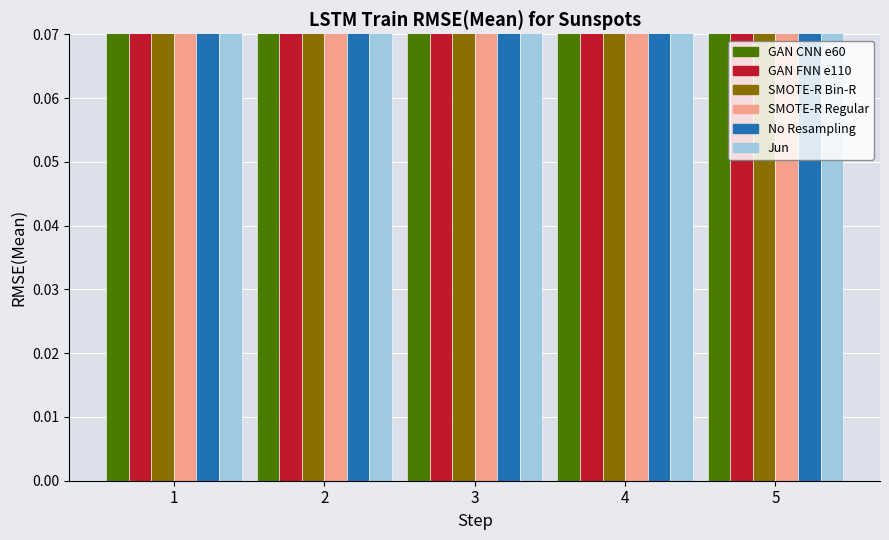

What is the sum of the Jan values at 2 and 1?

6.6